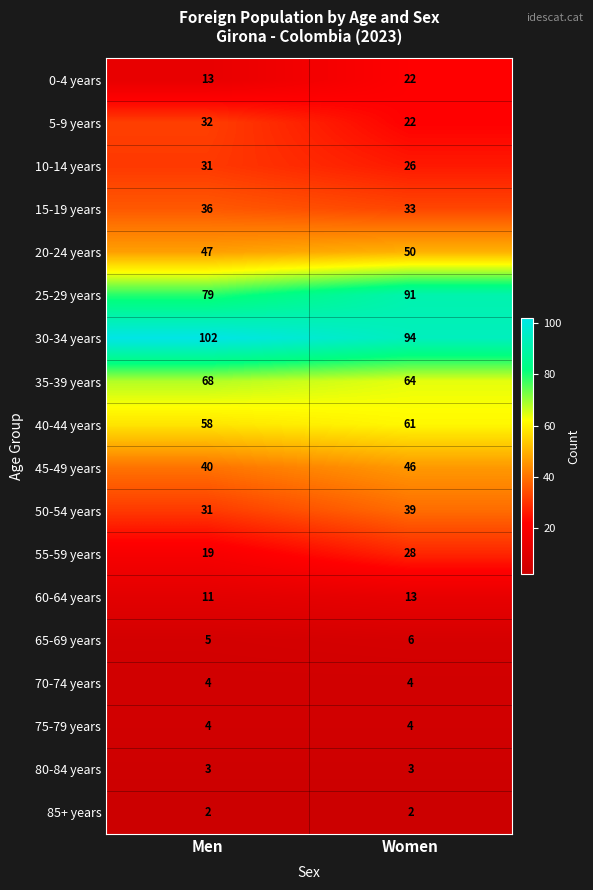

Which category has the highest value in the 35-39 years series?

Men